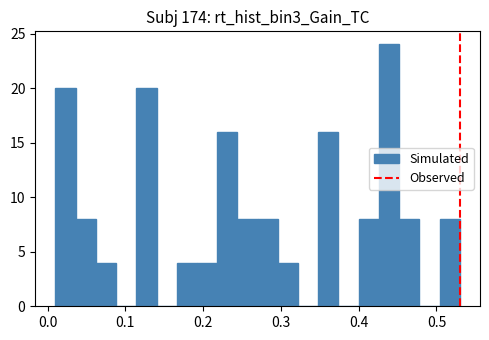

Read against the x-axis, roughly where is the centre of the tallest bar?

0.44